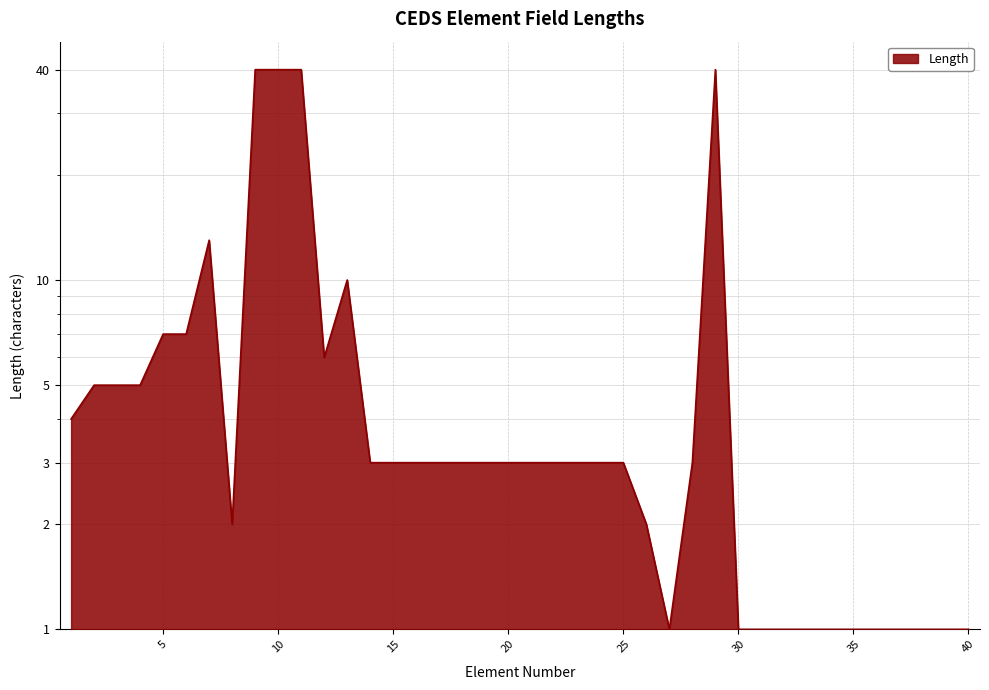

The chart shows a value of 5 at 18. True or false?

False